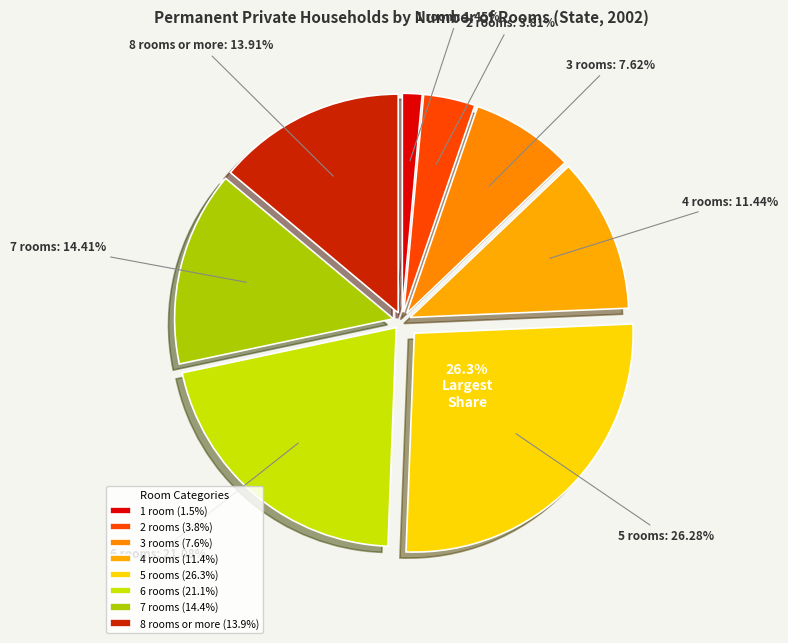

Does any single category account for the majority?

No